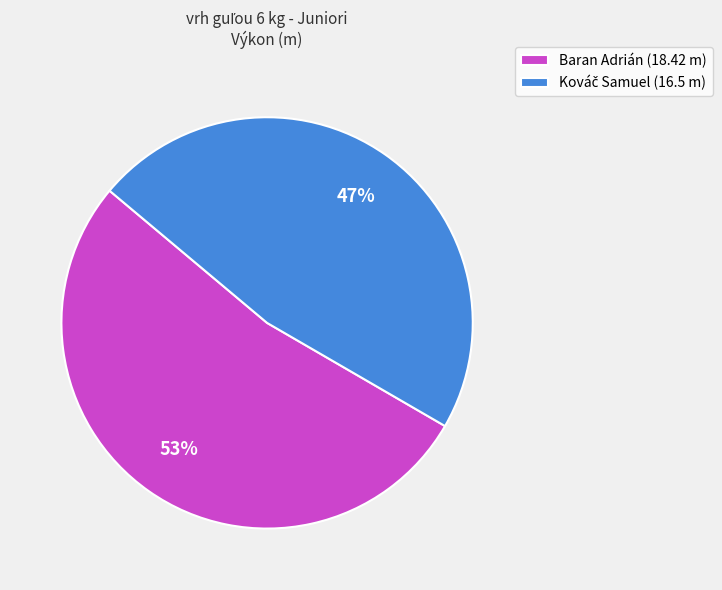

To the nearest percent, what portion does Baran Adrián (18.42 m) represent?

53%